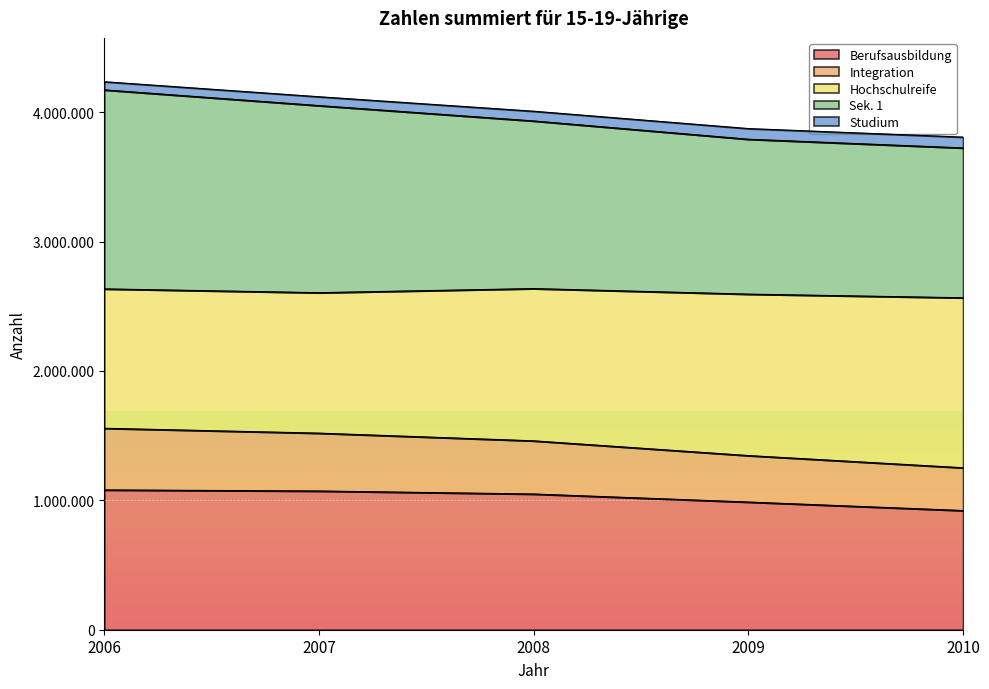

At which category is the sum across all series the highest?

2006